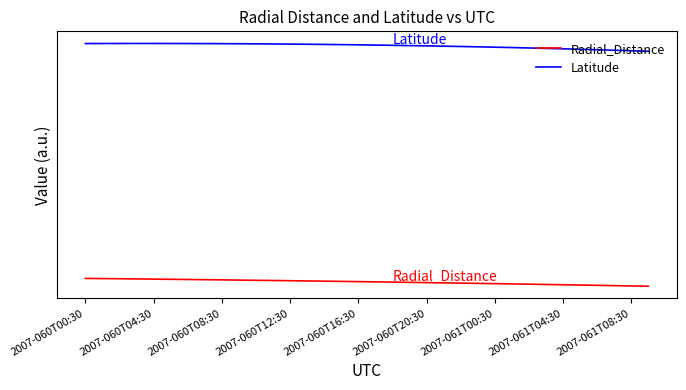

Does the chart display data point markers on the line(s)?

No